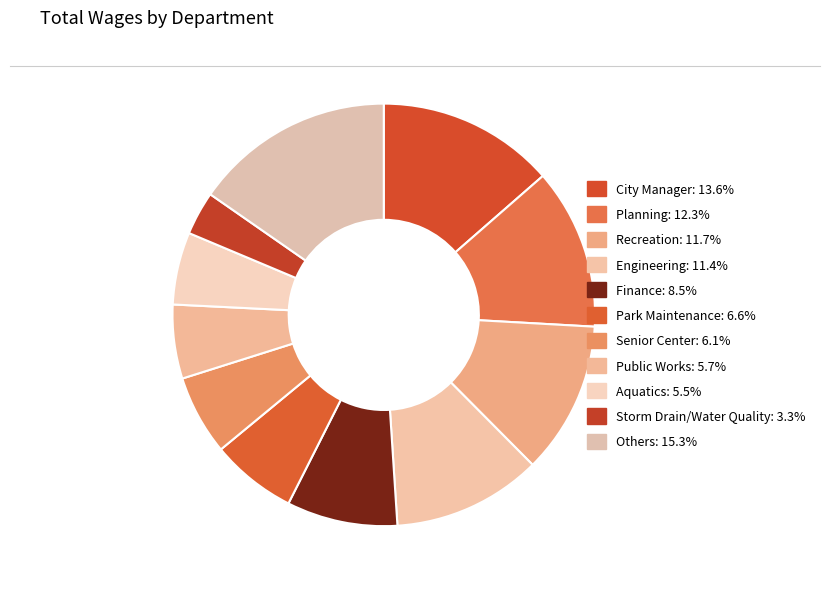

Count the number of slices in the pie.

11